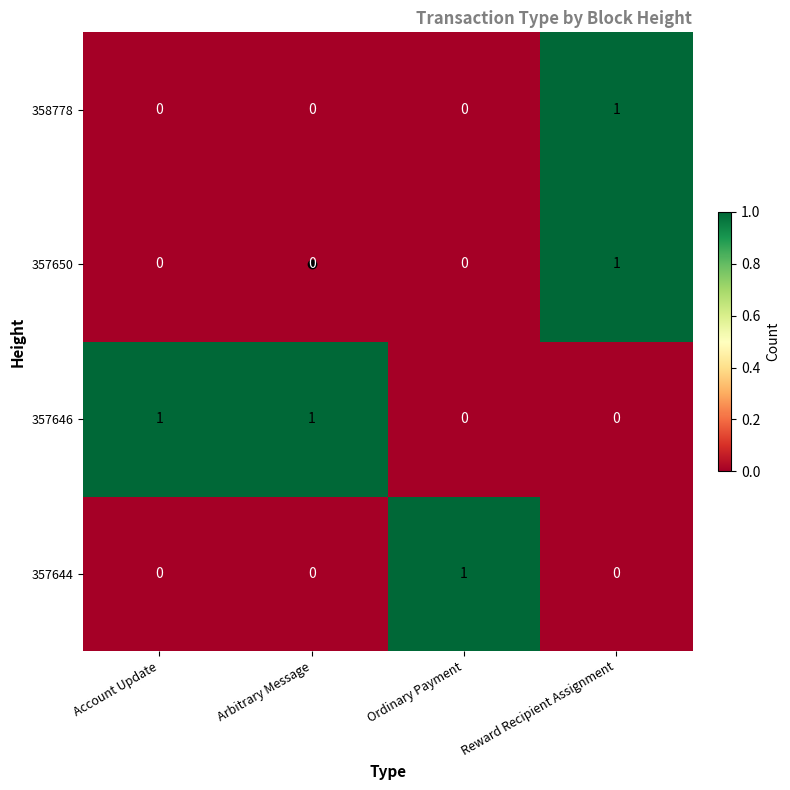

Which category has the highest value in the 357644 series?

Ordinary Payment